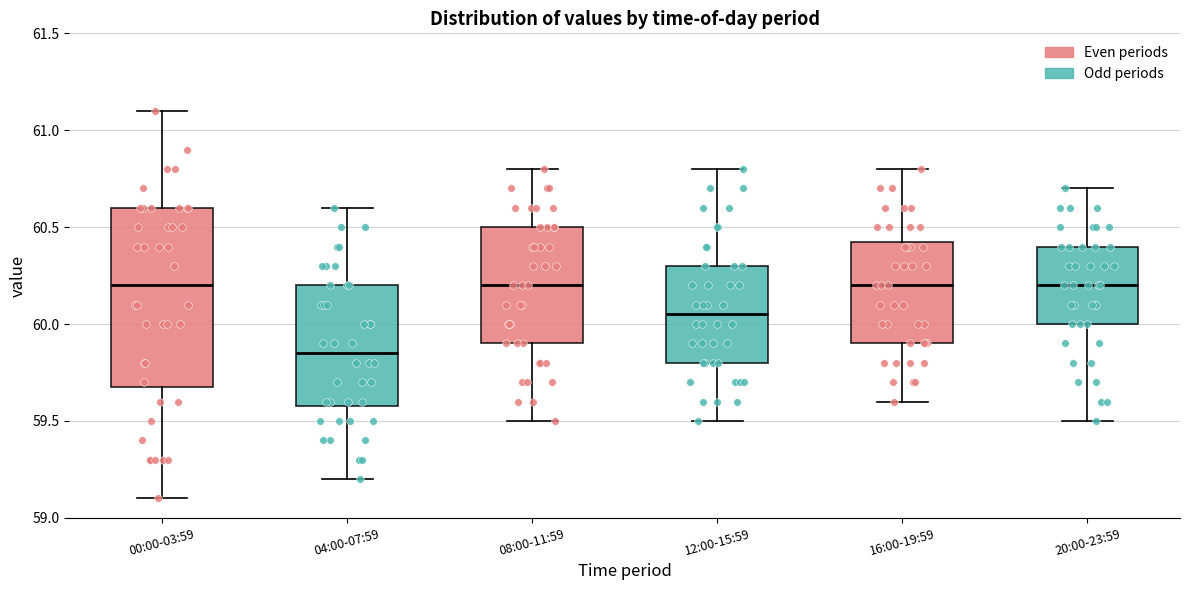

Reading left to right, transcribe this box plot: for each box, give where its median line is, the range the box spans, and where its two whiskers end, as read against the y-axis. The values are not printed on the chart, so give them approximately, as read against the axis.

00:00-03:59: median 60.20, box 59.70 to 60.60, whiskers 59.10 to 61.10
04:00-07:59: median 59.85, box 59.60 to 60.20, whiskers 59.20 to 60.60
08:00-11:59: median 60.20, box 59.90 to 60.50, whiskers 59.50 to 60.80
12:00-15:59: median 60.05, box 59.80 to 60.30, whiskers 59.50 to 60.80
16:00-19:59: median 60.20, box 59.90 to 60.45, whiskers 59.60 to 60.80
20:00-23:59: median 60.20, box 60.00 to 60.40, whiskers 59.50 to 60.70